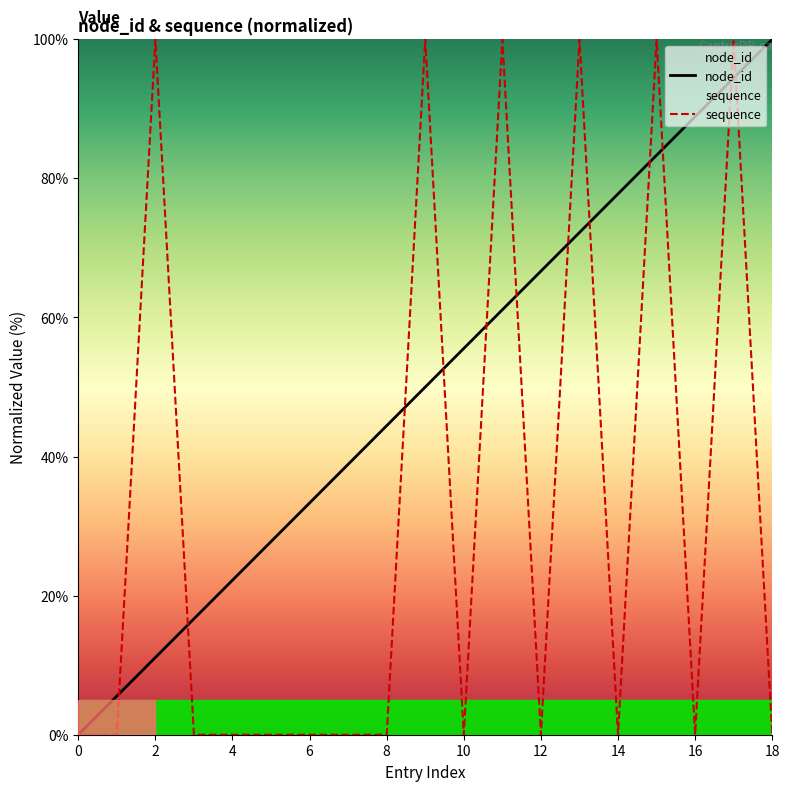

List the series in order of their peak value, highest first.

node_id, sequence